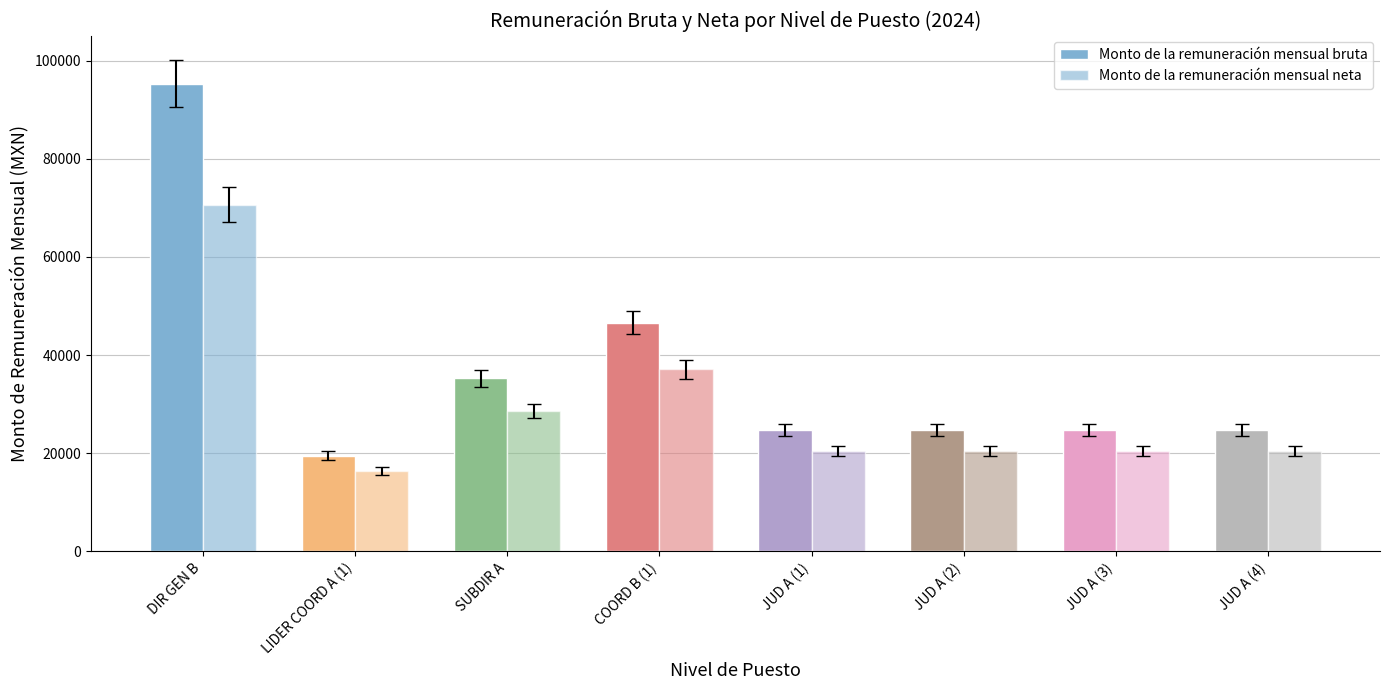

At which category is the sum across all series the highest?

DIR GEN B